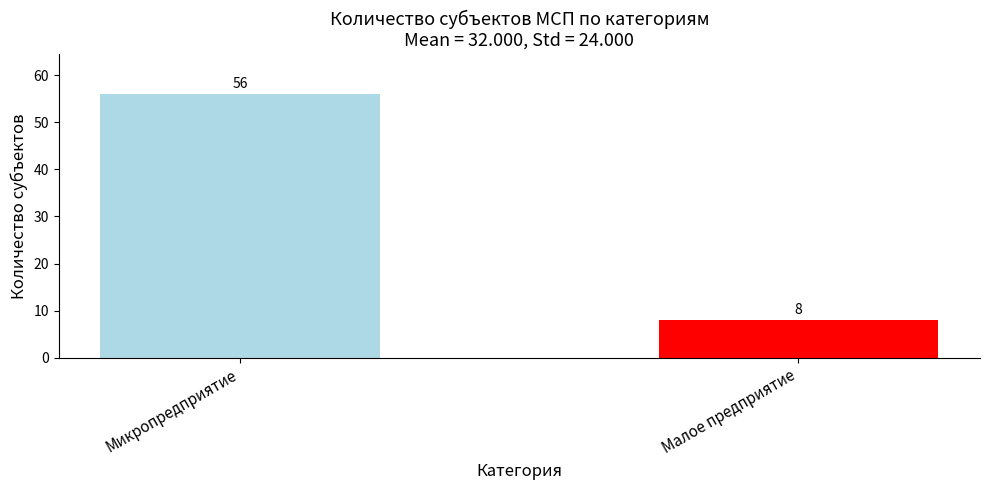

At which label is Микропредприятие closest to 56?

Микропредприятие